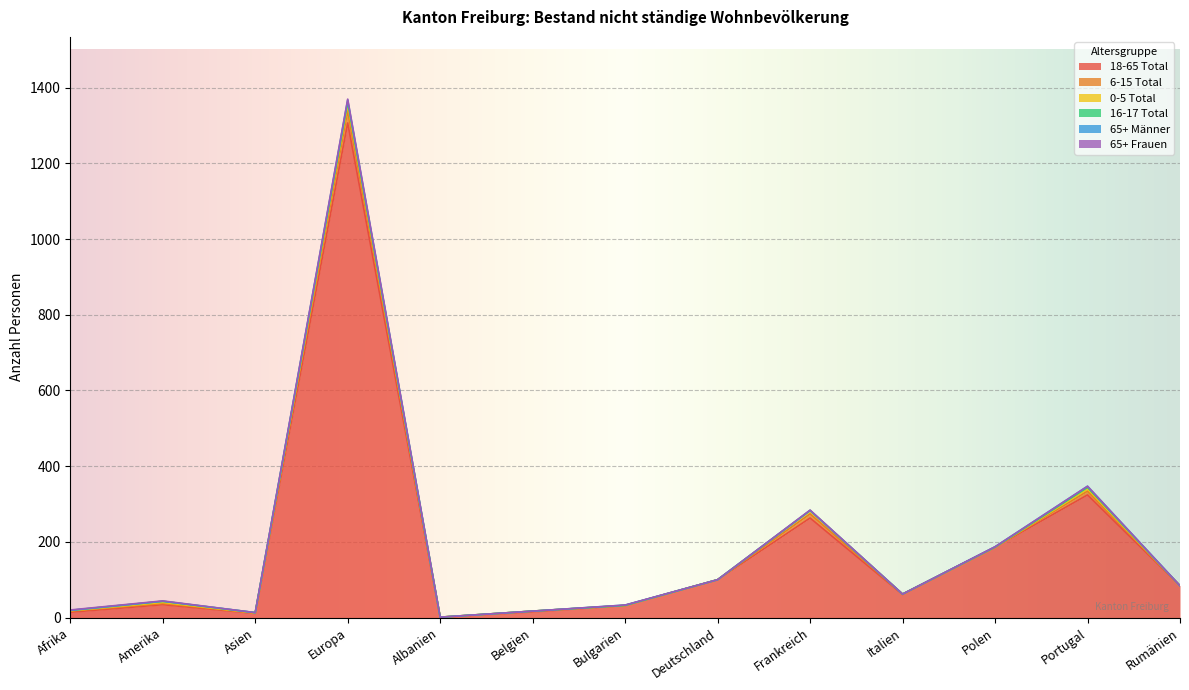

List the series in order of their peak value, highest first.

18-65 Total, 6-15 Total, 0-5 Total, 16-17 Total, 65+ Männer, 65+ Frauen